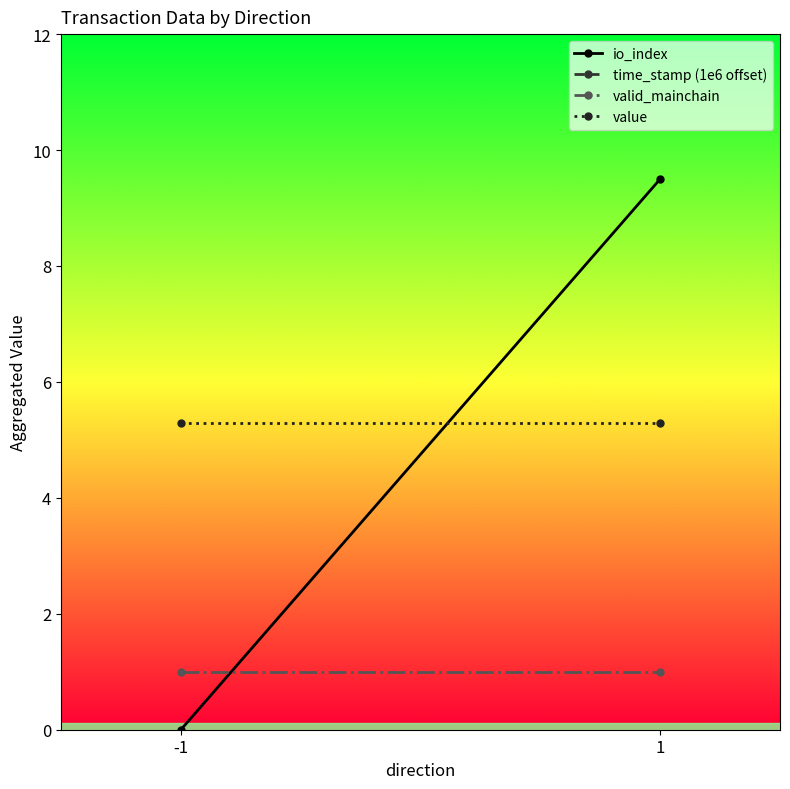

Rank the series at 1 from lowest to highest value.

valid_mainchain, value, io_index, time_stamp (1e6 offset)